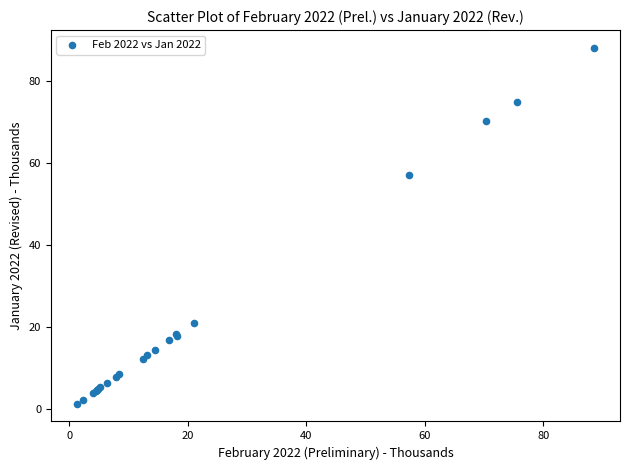

What Y value in the scatter plot is closest to 44?

57.2